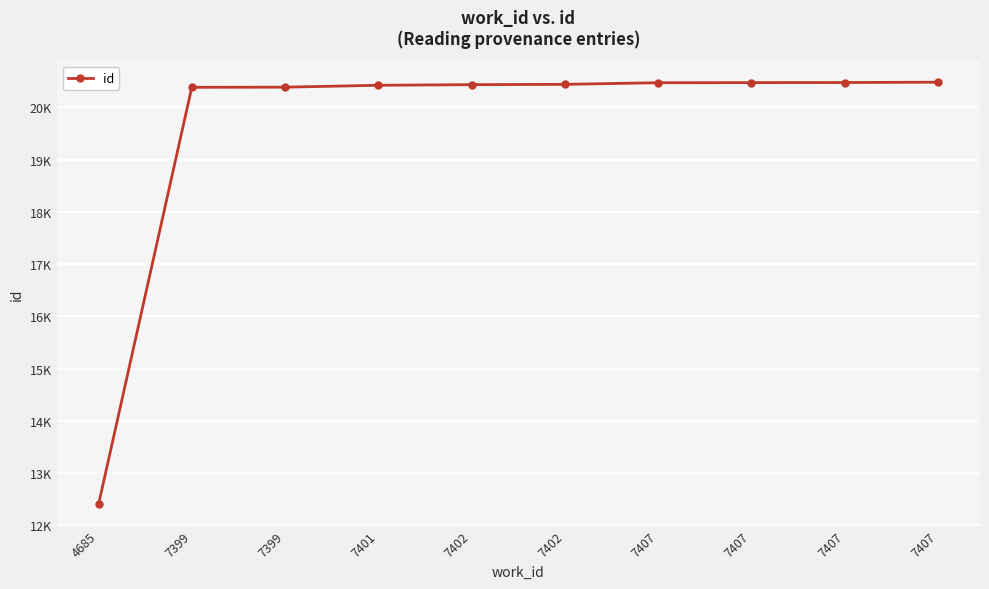

Approximately how many times larger is the value at 7402 compared to 7399?

1.0